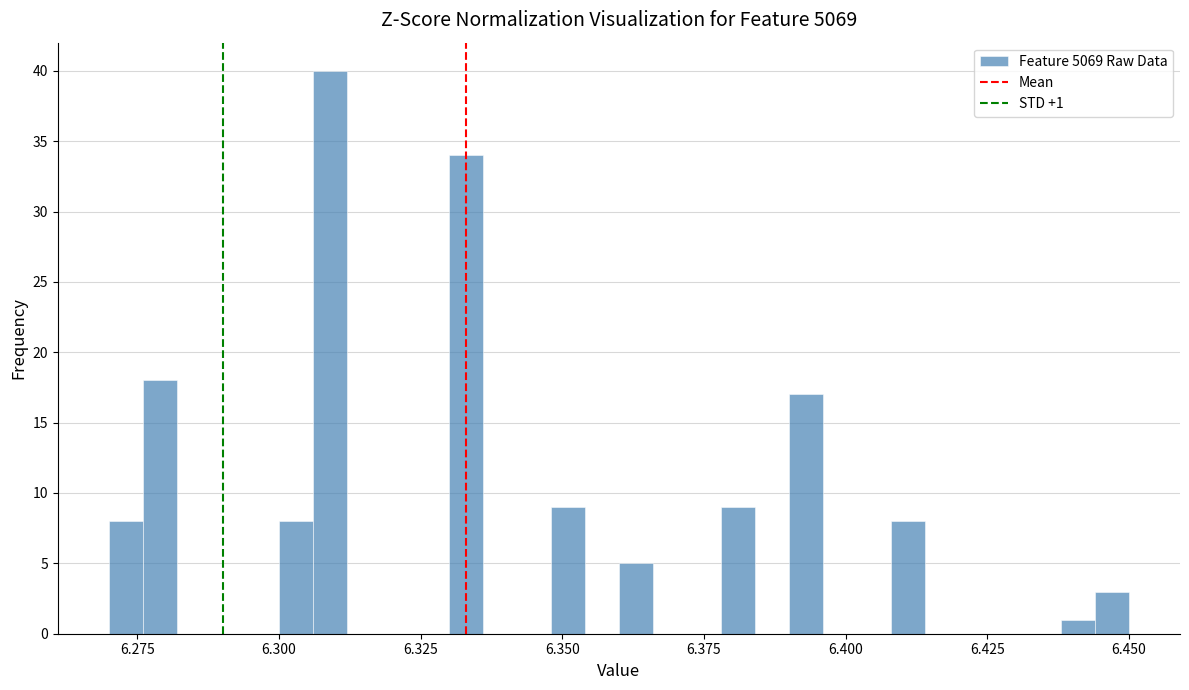

Read against the x-axis, roughly where is the centre of the tallest bar?

6.310